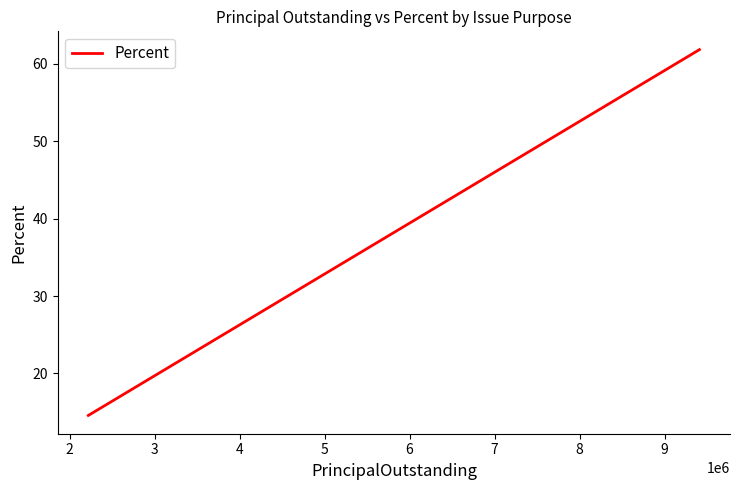

Is this an area chart (filled region under the line)?

No